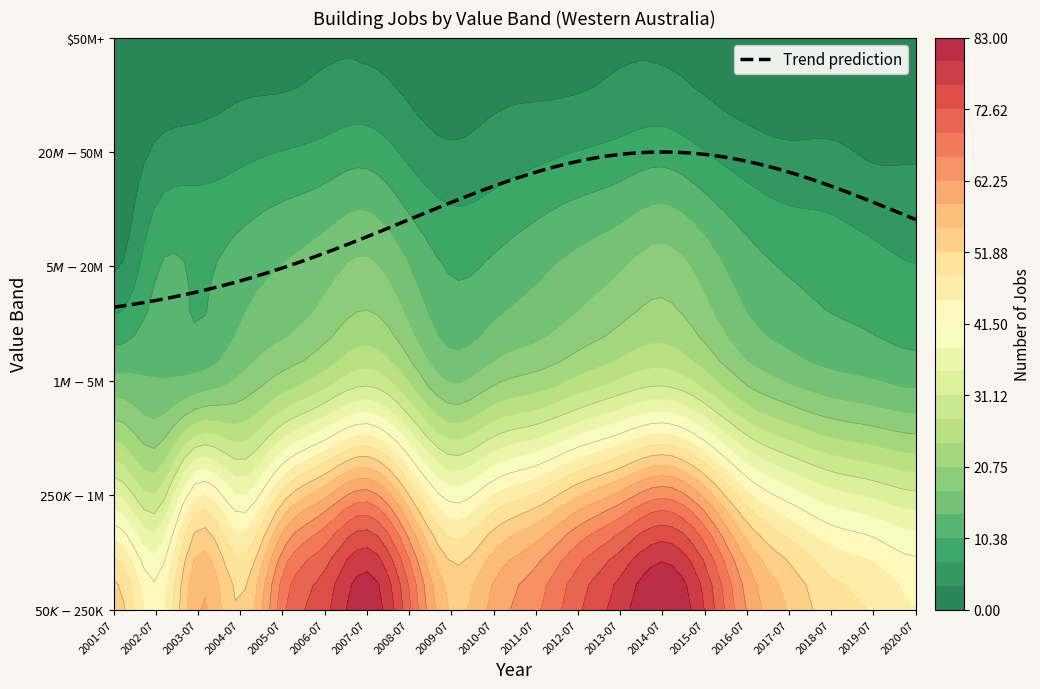

Reading left to right, extract all data points from this chart.

2001-07: 54	35	15	3	1	0
2002-07: 43	28	14	10	4	1
2003-07: 59	45	15	10	5	1
2004-07: 52	38	18	12	6	2
2005-07: 68	50	22	14	7	2
2006-07: 75	58	26	16	8	3
2007-07: 82	64	30	18	9	3
2008-07: 70	52	24	14	6	2
2009-07: 55	40	17	10	4	1
2010-07: 60	45	20	11	5	2
2011-07: 65	49	22	13	6	2
2012-07: 72	55	25	15	7	2
2013-07: 78	60	28	17	8	3
2014-07: 83	65	30	19	9	3
2015-07: 76	58	26	16	7	2
2016-07: 62	46	20	12	5	1
2017-07: 55	40	17	10	4	1
2018-07: 50	36	15	9	4	1
2019-07: 48	34	14	8	3	1
2020-07: 45	32	13	7	3	0